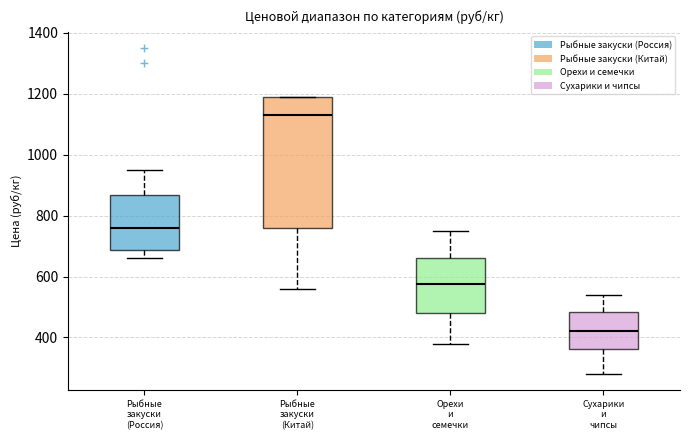

Reading left to right, transcribe this box plot: for each box, give where its median line is, the range the box spans, and where its two whiskers end, as read against the y-axis. The values are not printed on the chart, so give them approximately, as read against the axis.

Рыбные закуски (Россия): median 760, box 680 to 860, whiskers 660 to 960
Рыбные закуски (Китай): median 1140, box 760 to 1200, whiskers 560 to 1200
Орехи и семечки: median 580, box 480 to 660, whiskers 380 to 760
Сухарики и чипсы: median 420, box 360 to 480, whiskers 280 to 540